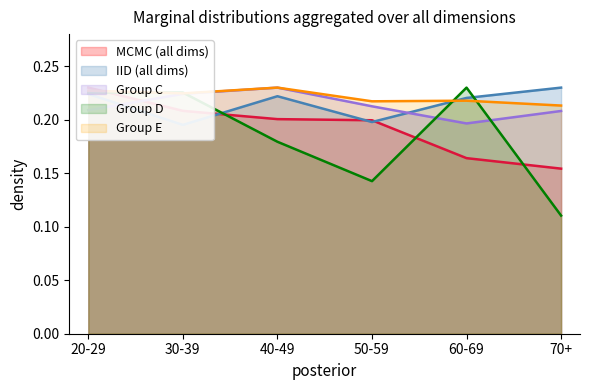

At which label does Group C reach its minimum?

60-69